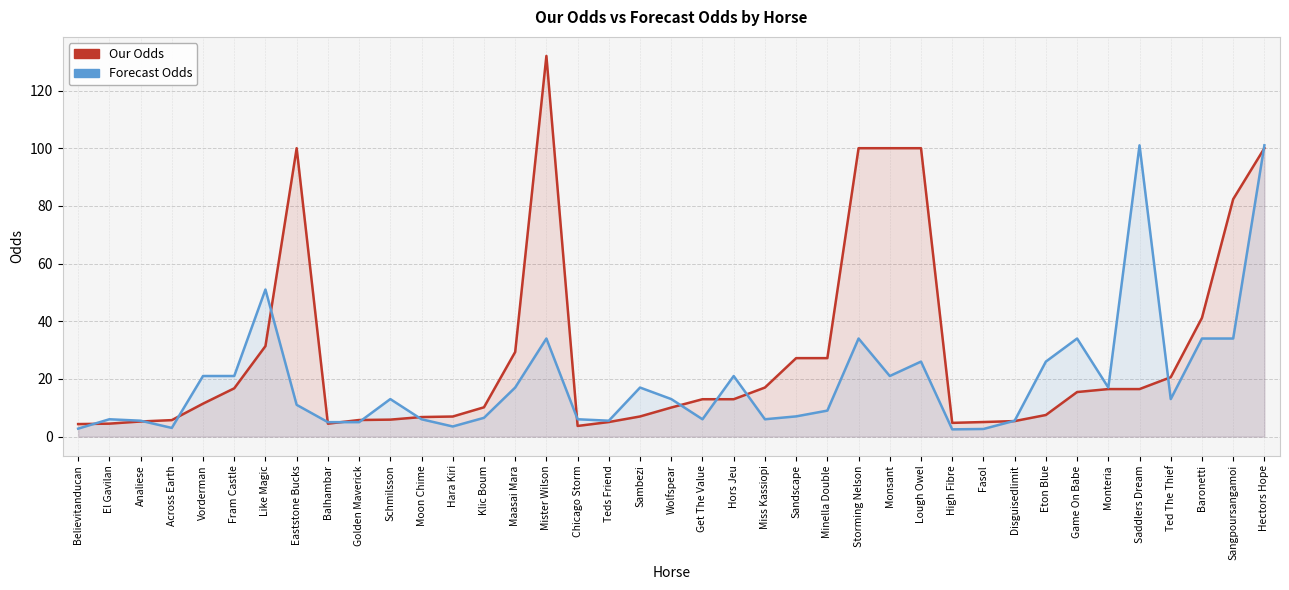

Reading left to right, transcribe all the data shown in this chart.

Our Odds: 4.3	4.5	5.2	5.7	11.4	16.7	31.4	100.0	4.5	5.7	5.9	6.8	7.0	10.2	29.3	132.0	3.7	5.0	7.0	10.1	12.9	12.9	17.0	27.2	27.2	100.0	100.0	100.0	4.8	5.0	5.4	7.5	15.4	16.5	16.5	20.6	41.2	82.3	100.0
Forecast Odds: 2.8	6.0	5.5	3.0	21.0	21.0	51.0	11.0	5.0	5.0	13.0	6.0	3.5	6.5	17.0	34.0	6.0	5.5	17.0	13.0	6.0	21.0	6.0	7.0	9.0	34.0	21.0	26.0	2.5	2.6	5.5	26.0	34.0	17.0	101.0	13.0	34.0	34.0	101.0